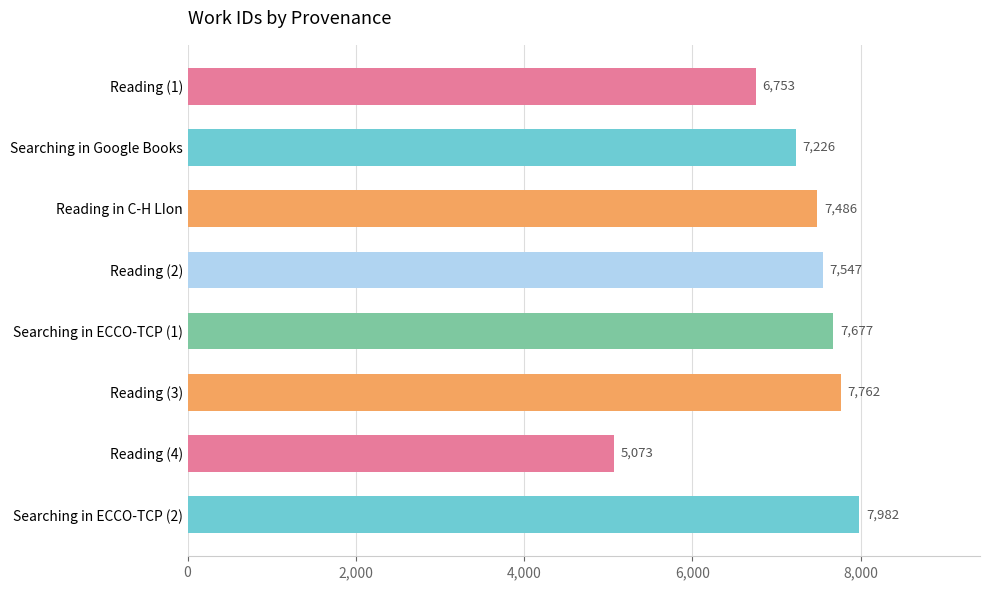

List the labels in order of value, largest first.

Searching in ECCO-TCP (2), Reading (3), Searching in ECCO-TCP (1), Reading (2), Reading in C-H LIon, Searching in Google Books, Reading (1), Reading (4)